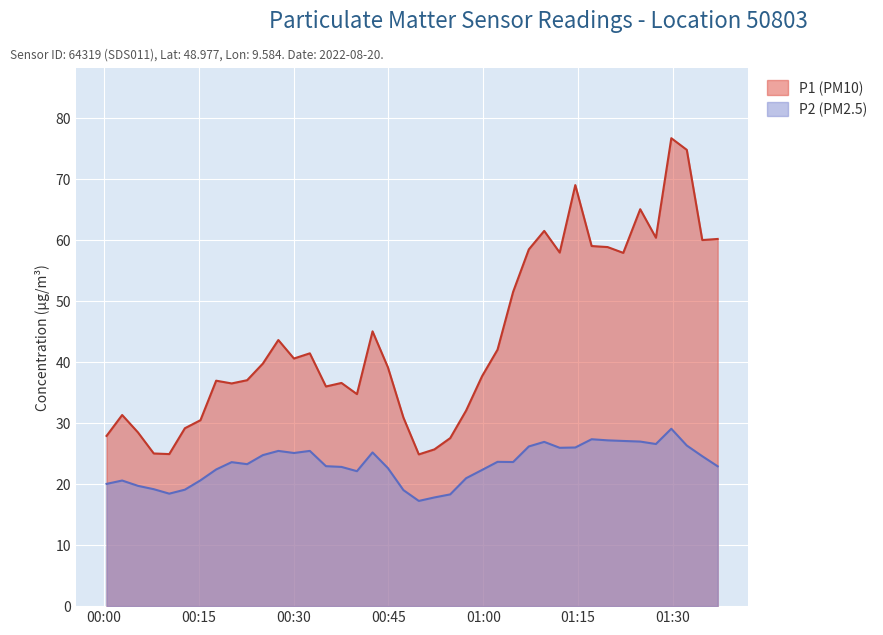

Is the value of P1 (PM10) at 00:05 greater than the value of P2 (PM2.5) at 01:19?

Yes